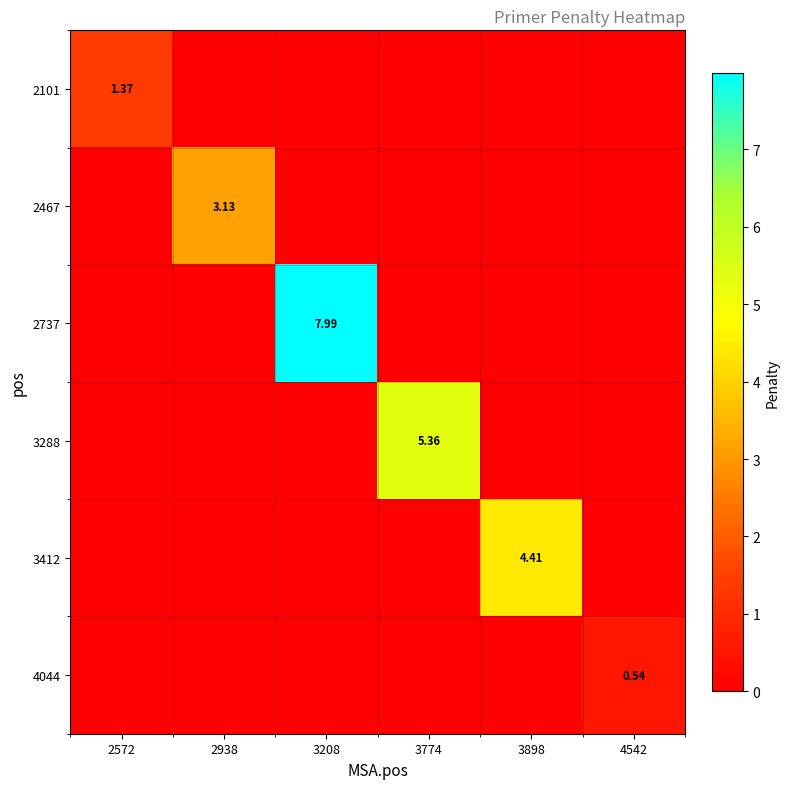

At which category is the sum across all series the highest?

3208